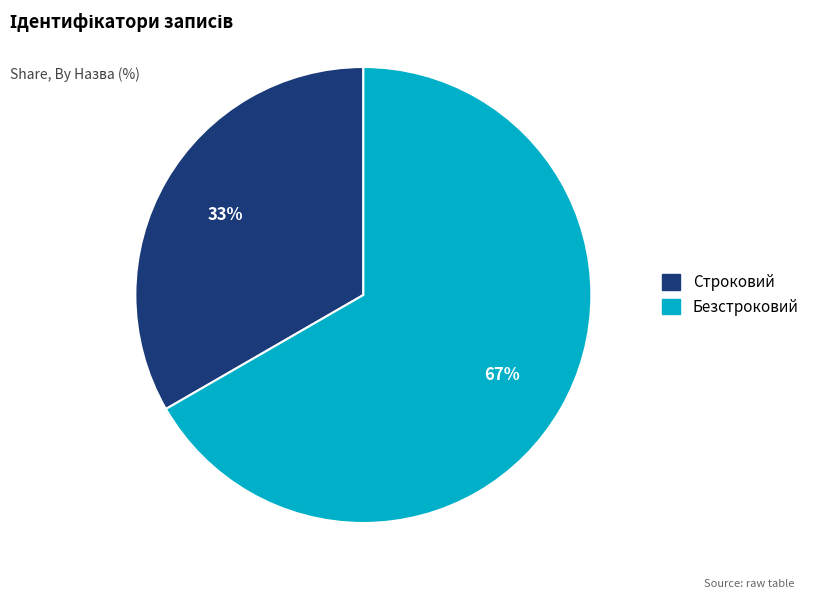

What is the largest slice in the pie chart?

Безстроковий